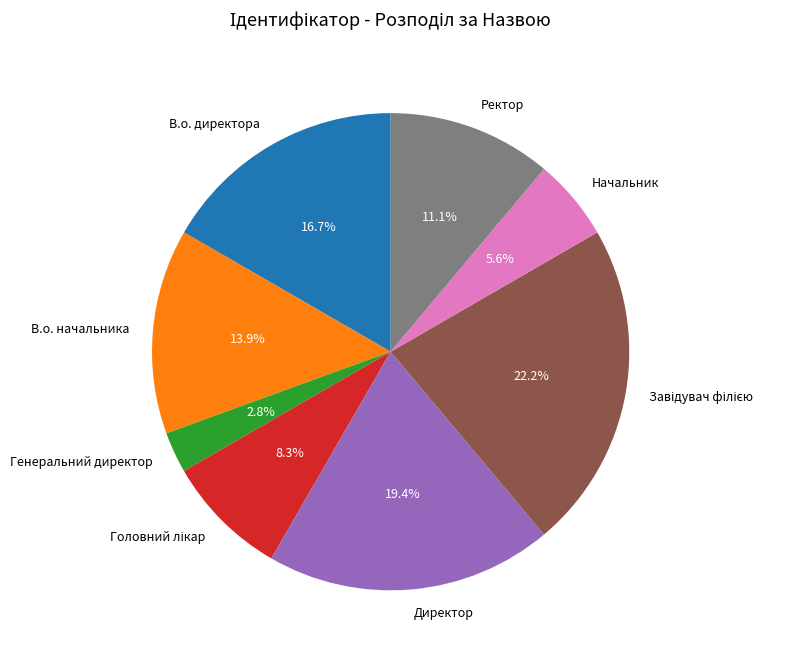

To the nearest percent, what percentage of the pie is Начальник?

6%